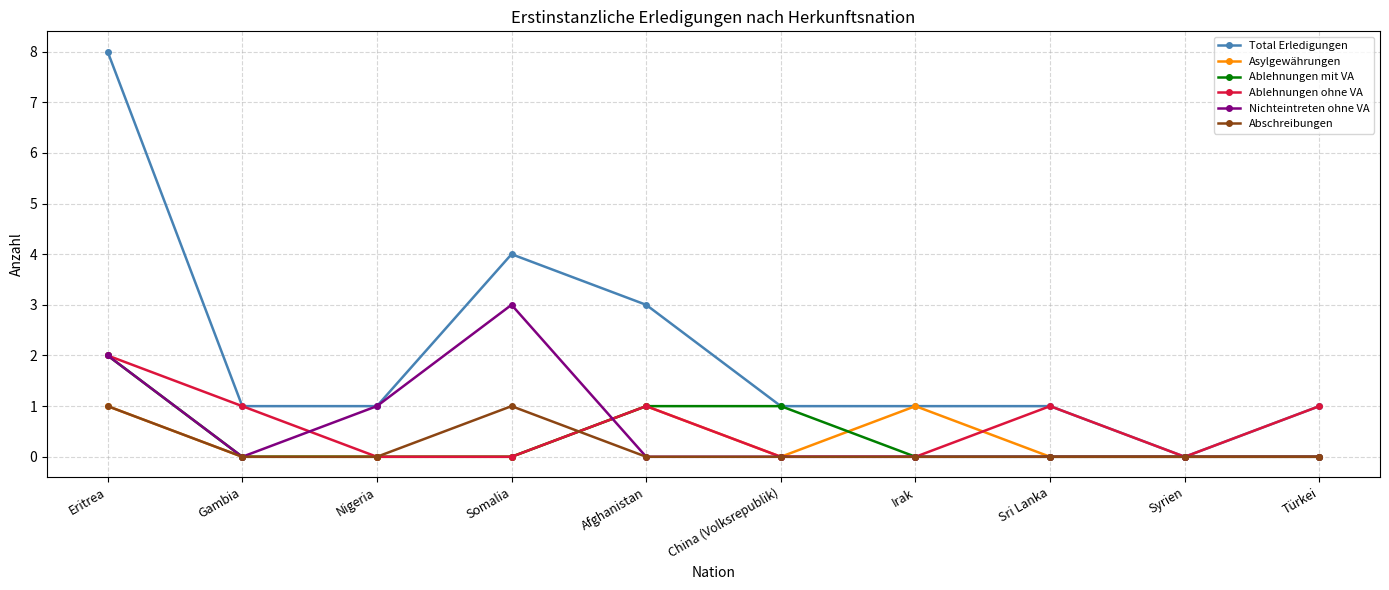

What is the spread (max minus min) of values at Somalia?

4